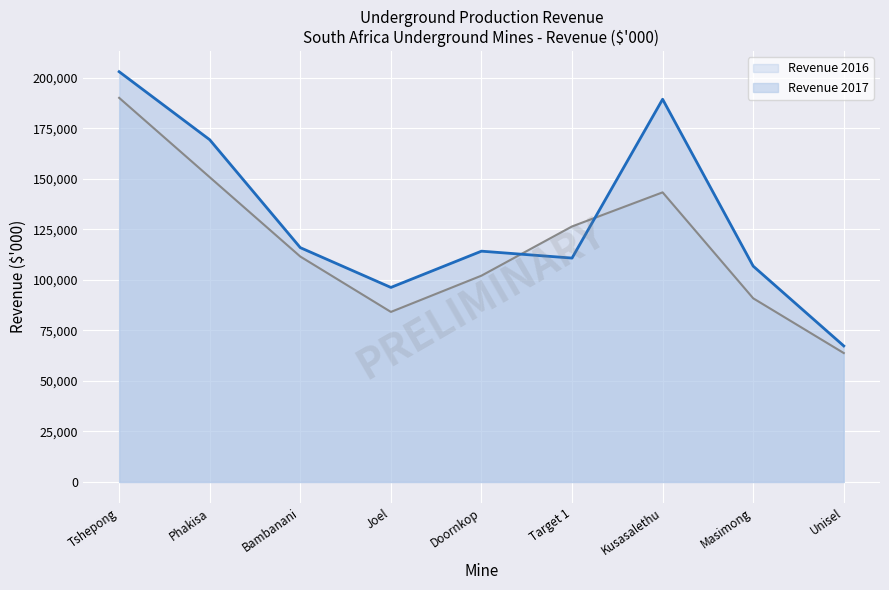

True or false: Revenue 2016 has more than 2 points higher than both neighbors.

False